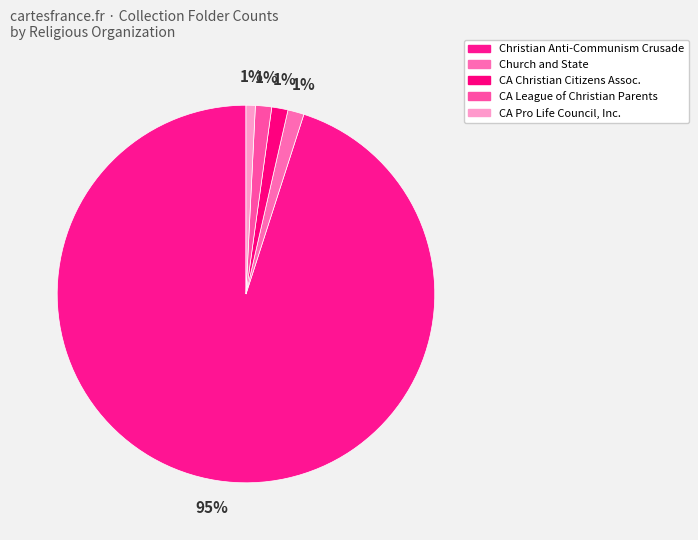

How many segments does this pie chart have?

5